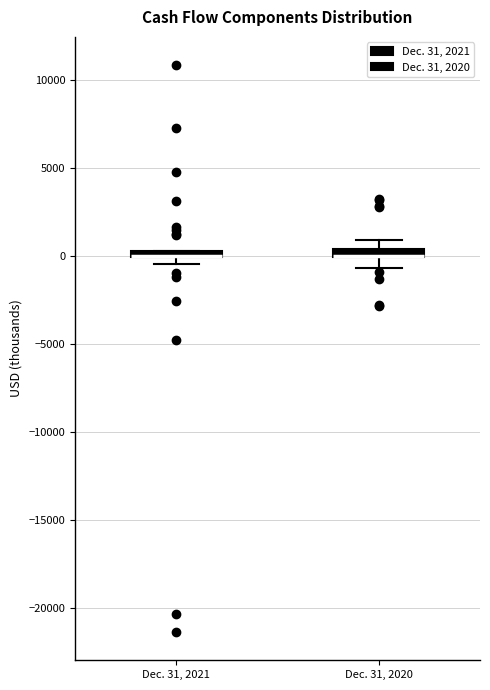

Where is the lower edge of the box for Dec. 31, 2021 on the y-axis? The values are not printed on the chart, so give them approximately, as read against the axis.

0